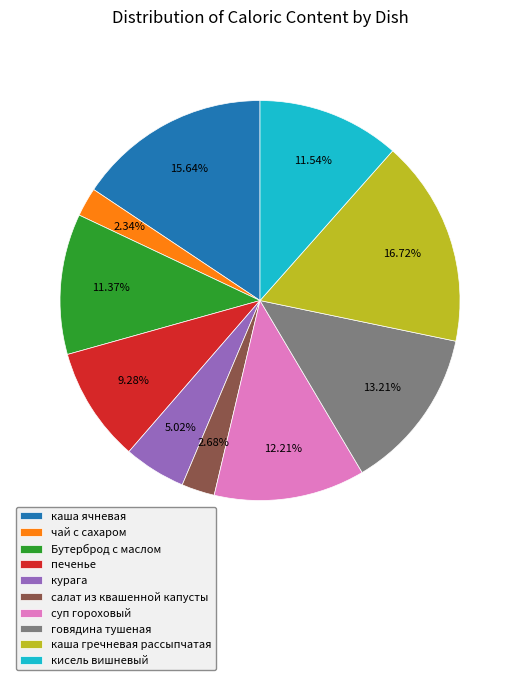

To the nearest percent, what portion does печенье represent?

9%